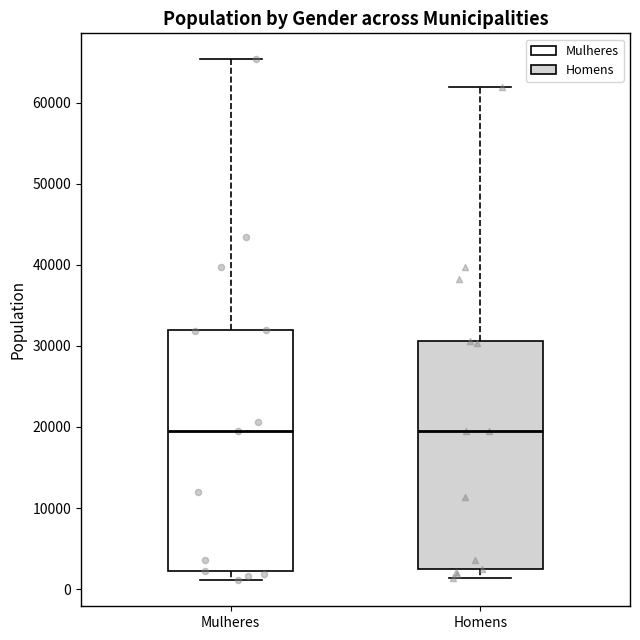

Reading left to right, read every box against the y-axis: the position of its median line, the range the box covers, and the ends of its whiskers. The values are not printed on the chart, so give them approximately, as read against the axis.

Mulheres: median 20000, box 2000 to 32000, whiskers 1000 to 65000
Homens: median 19000, box 2000 to 31000, whiskers 1000 to 62000